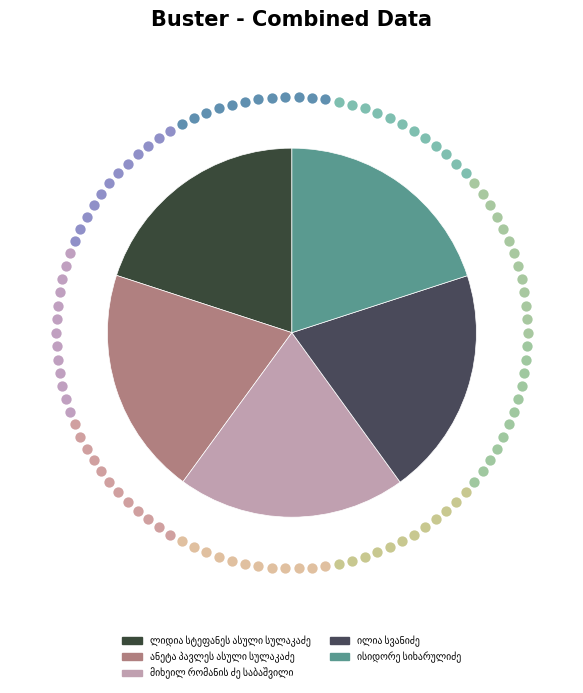

How many slices are in this pie chart?

5